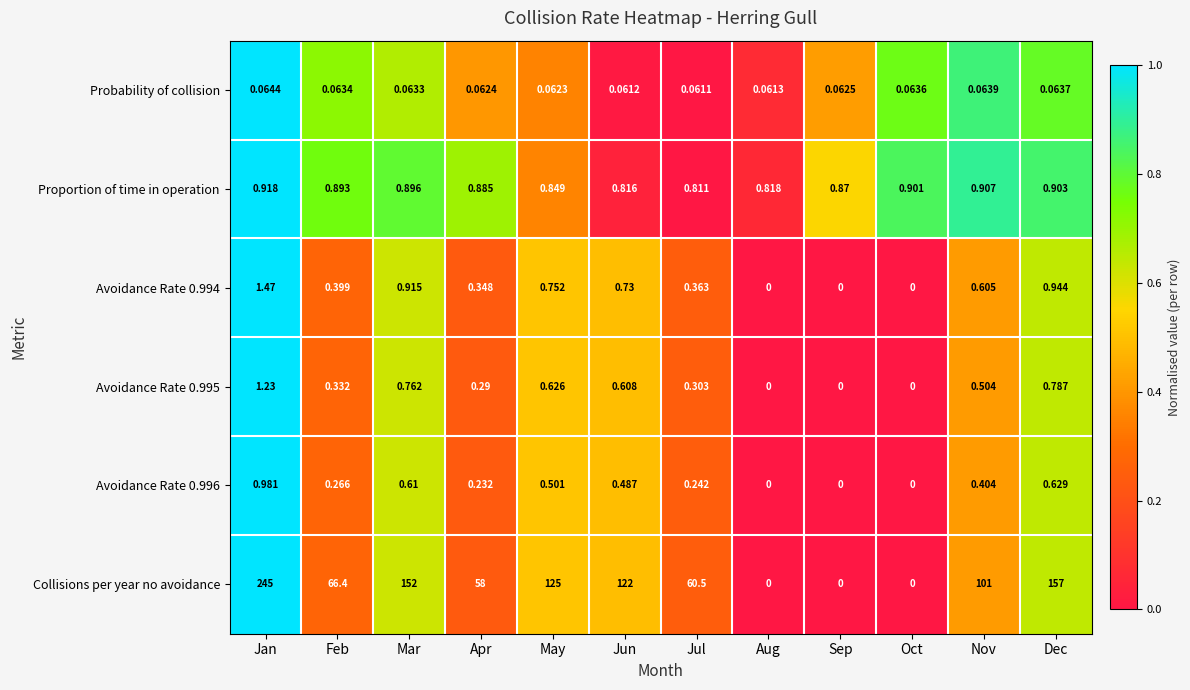

Which series has the widest spread of values?

Collisions per year no avoidance